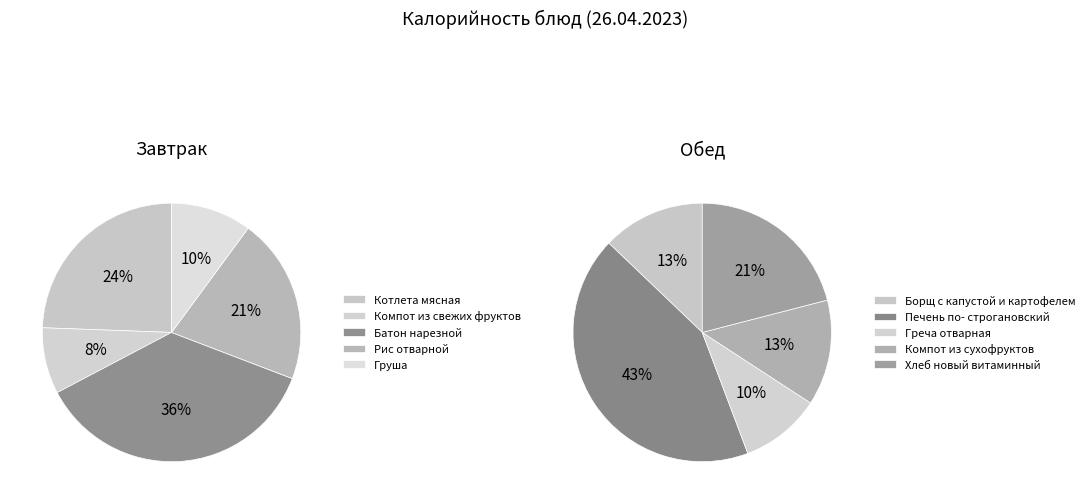

Does any single category account for the majority?

No